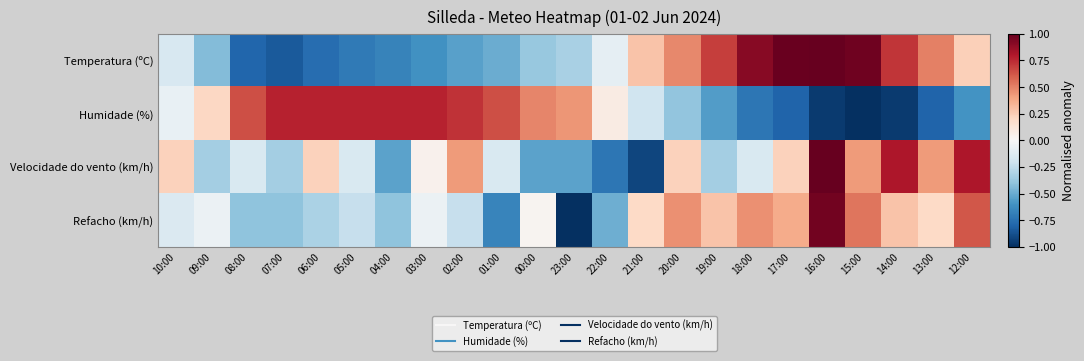

Which series has the widest spread of values?

Refacho (km/h)